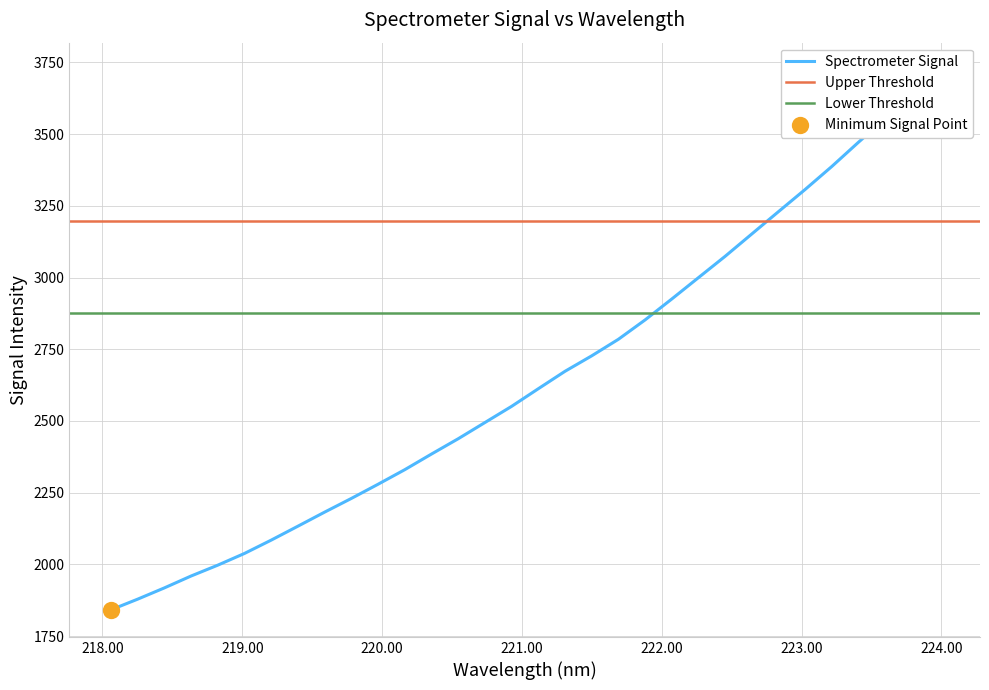

What is the change in value from 222.0721 to 223.0264?

+382.2